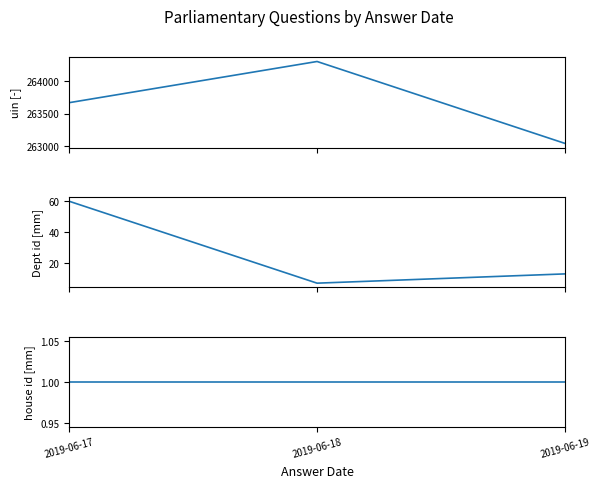

The uin series shows 464747 at 2019-06-17. True or false?

False